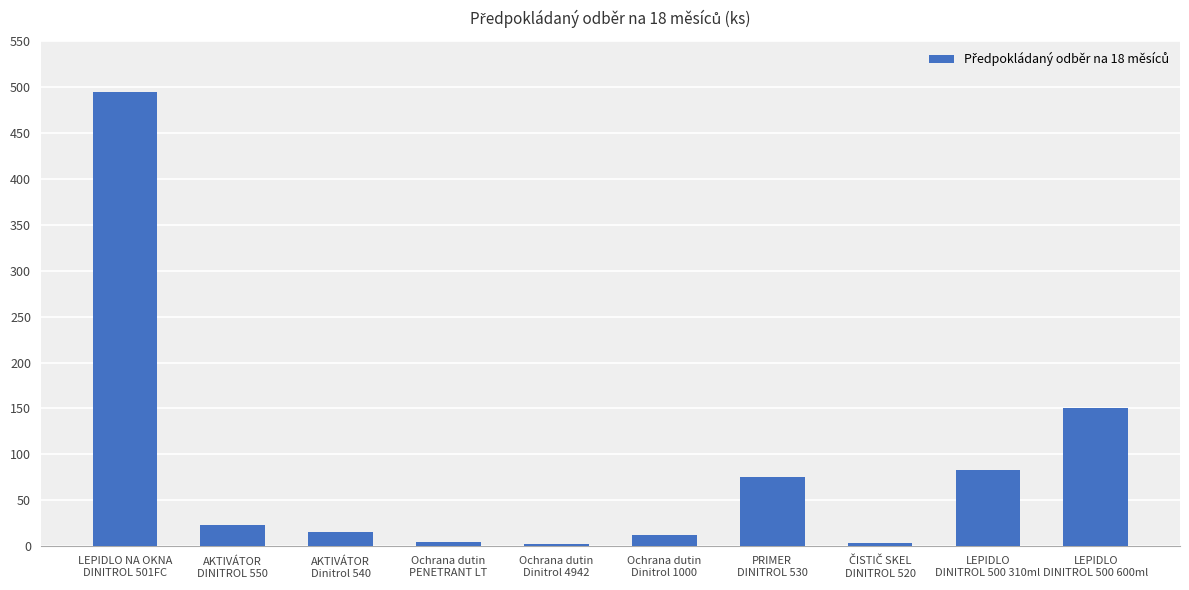

What is the greatest value displayed?

495